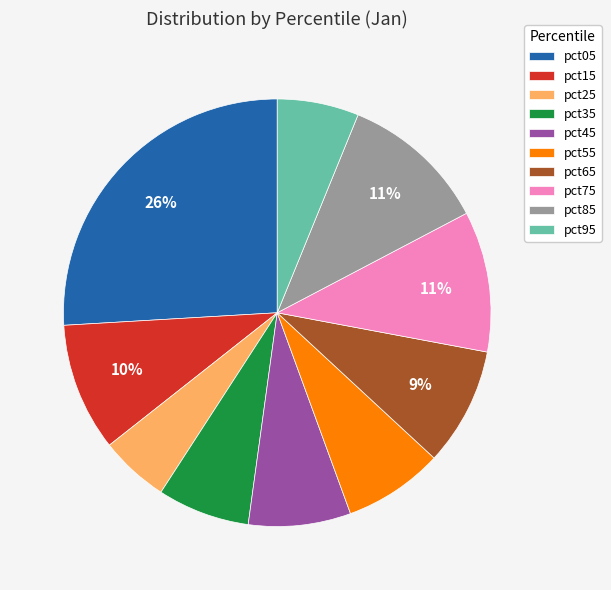

Does pct35 represent more than half of the total?

No